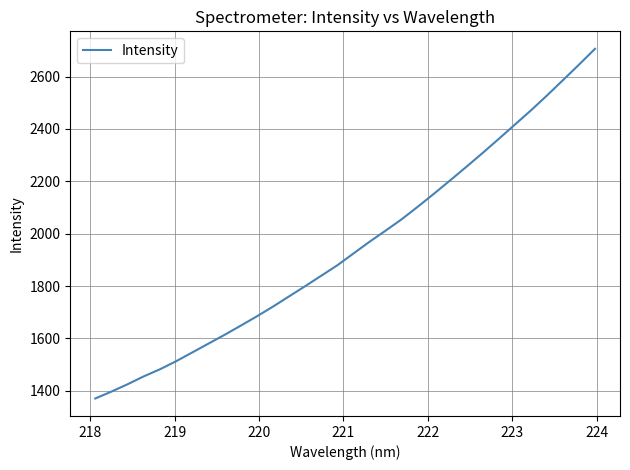

What is the maximum value shown in the chart?

2705.8